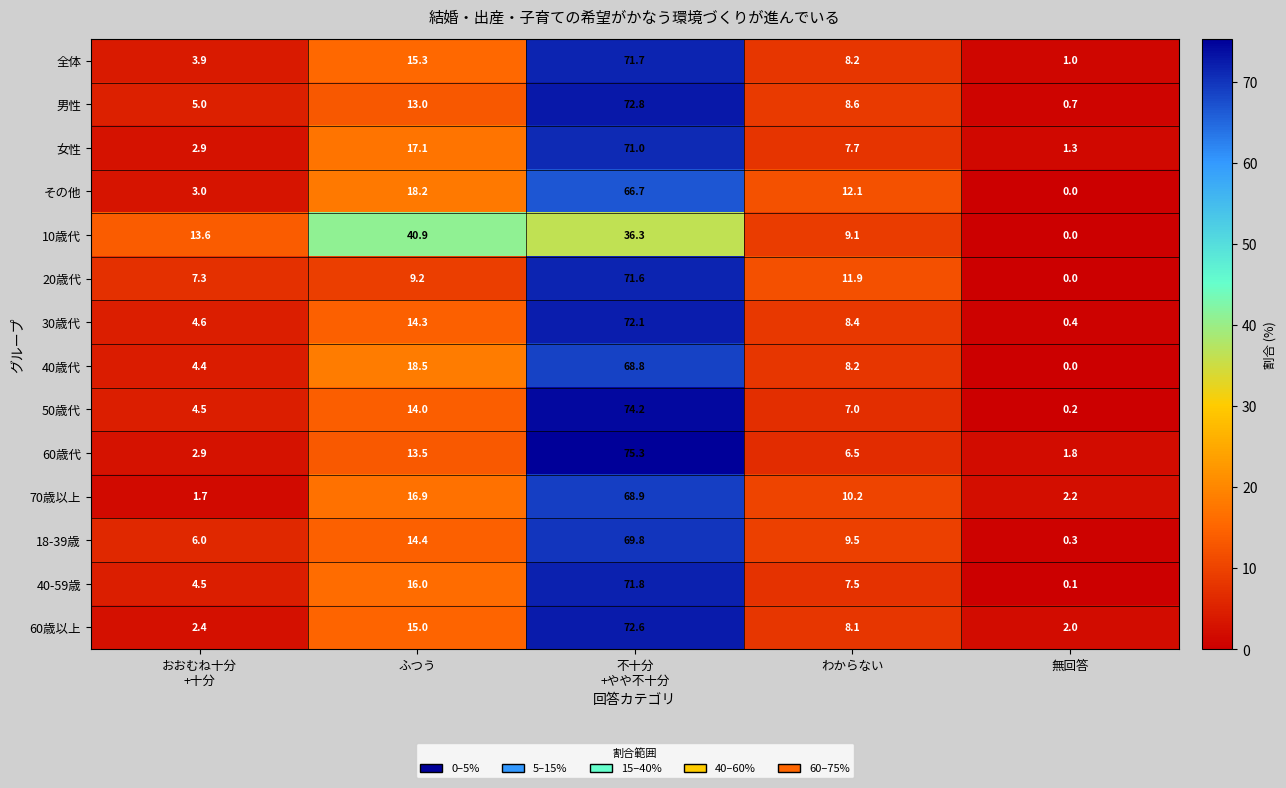

Rank the series at ふつう from lowest to highest value.

20歳代, 男性, 60歳代, 50歳代, 30歳代, 18-39歳, 60歳以上, 全体, 40-59歳, 70歳以上, 女性, その他, 40歳代, 10歳代